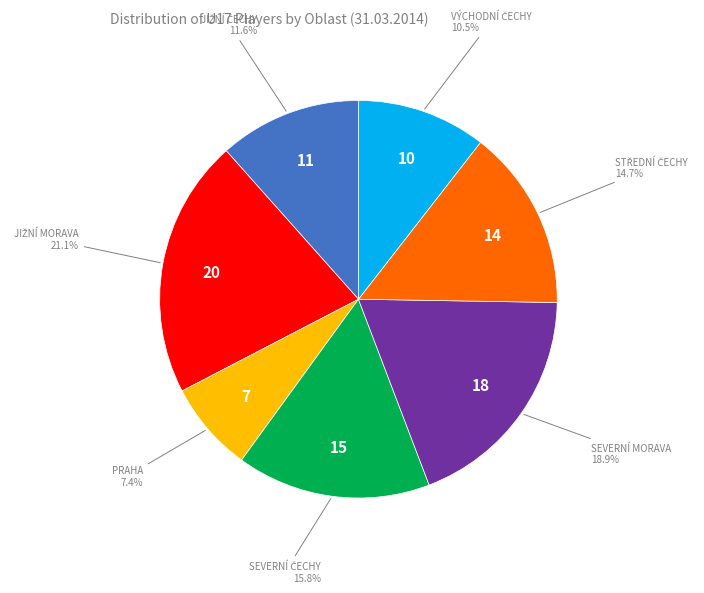

To the nearest percent, what is the difference between the largest and smallest slice percentages?

14%